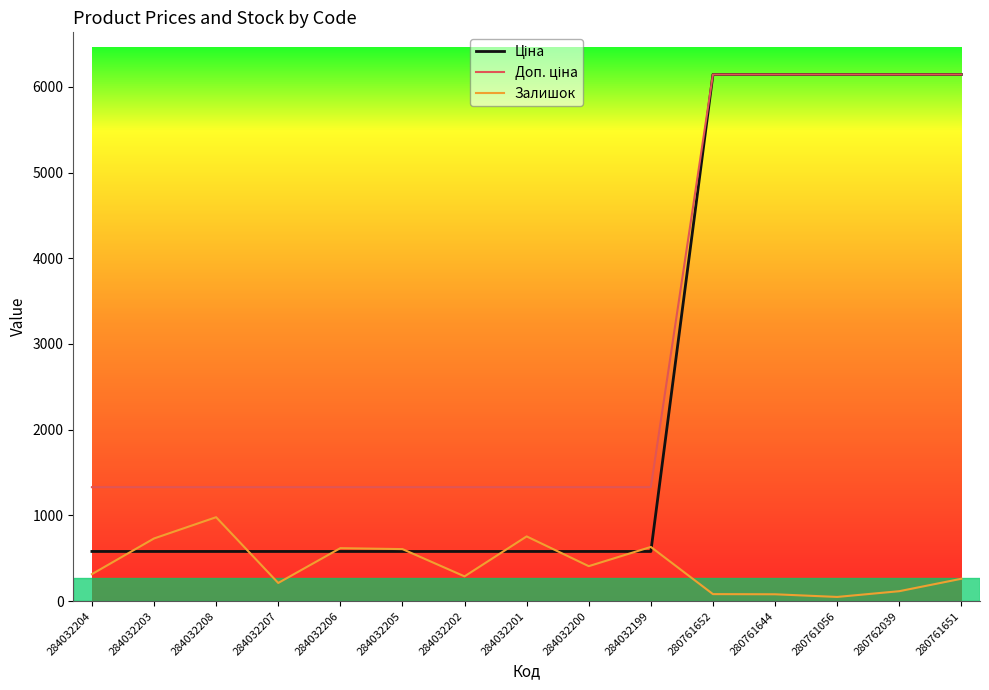

What is the difference between the highest and lowest values at 284032202?

1040.3